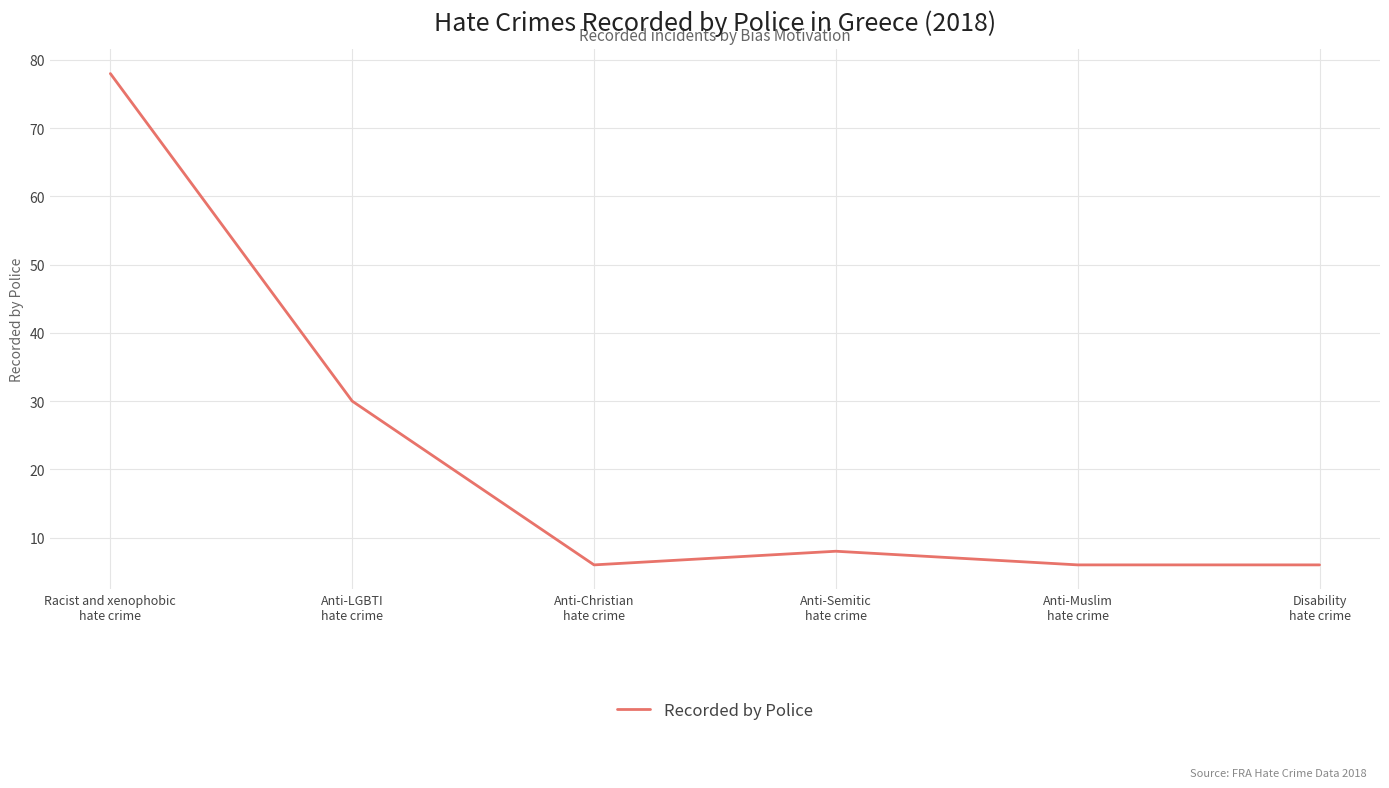

At which label does the data first exceed 8?

Racist and xenophobic
hate crime